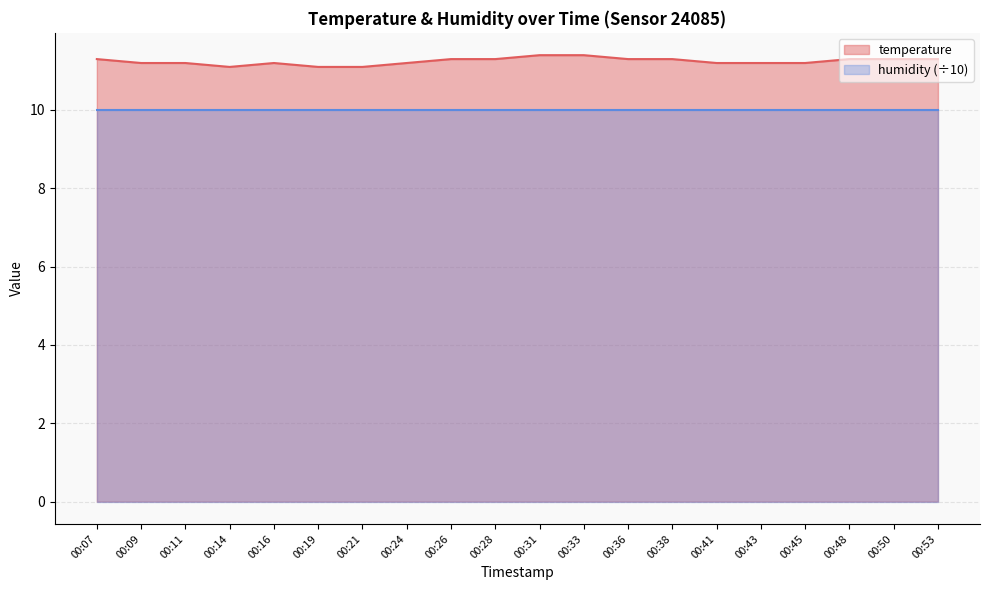

Does the chart have visible grid lines?

Yes